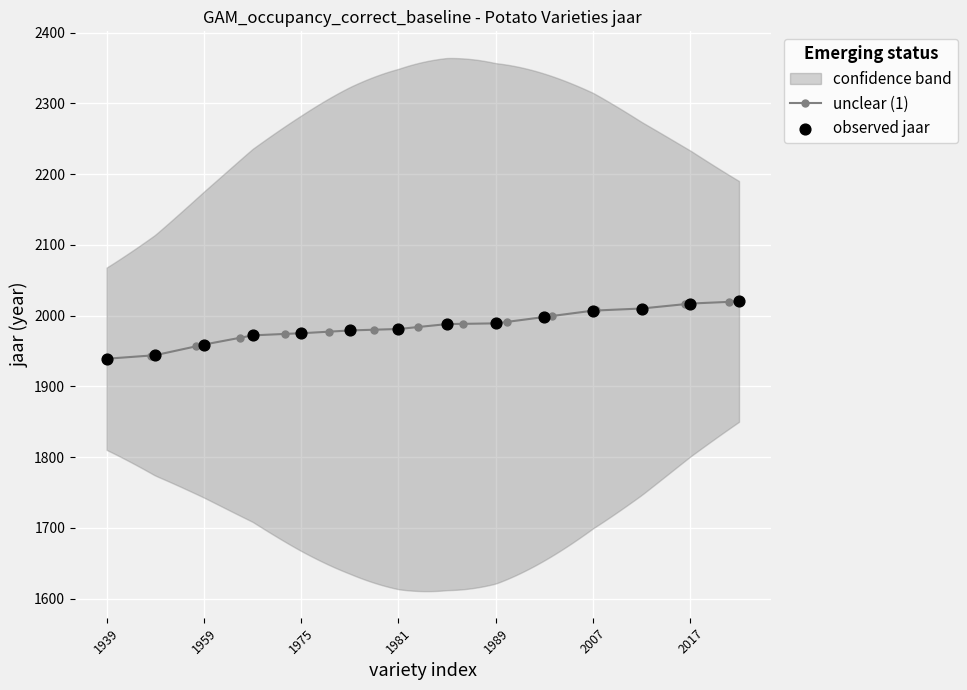

What is the ratio of the value at 13 to the value at 3?

1.0